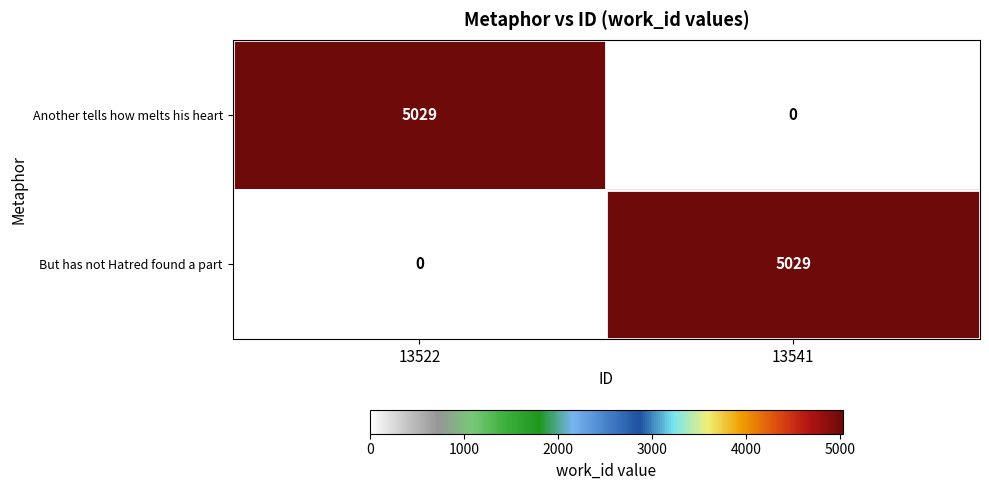

Reading left to right, extract all data points from this chart.

Another tells how melts his heart: 13522=5029	13541=0
But has not Hatred found a part: 13522=0	13541=5029